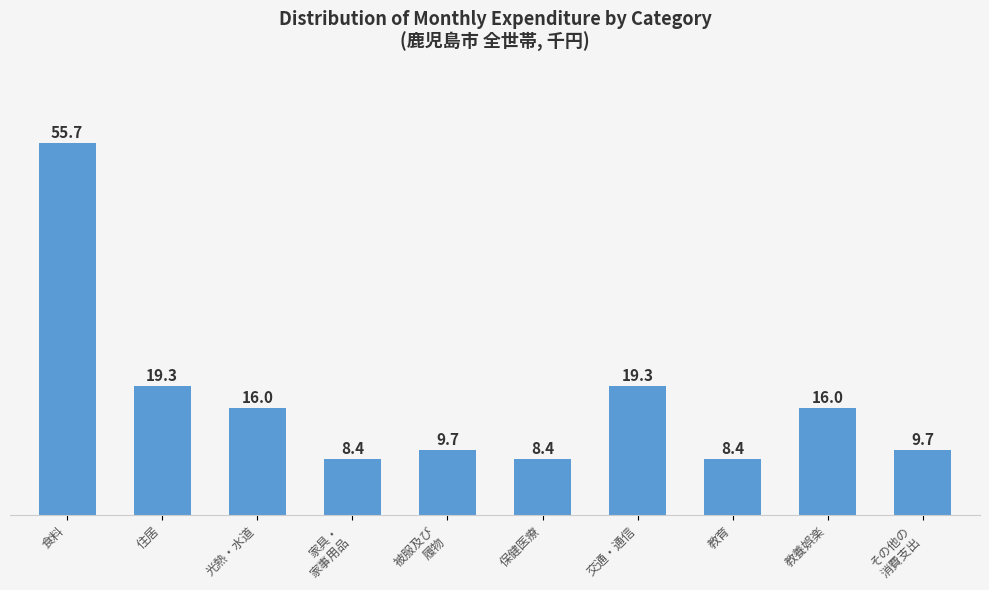

Where does the data first go above 16?

食料